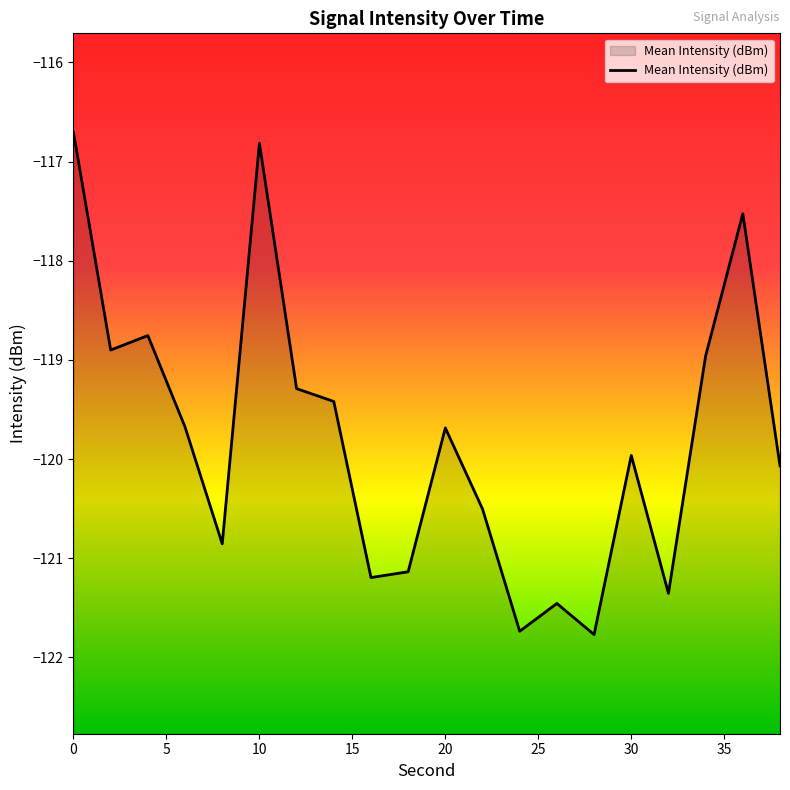

Count the number of categories in the chart.

20